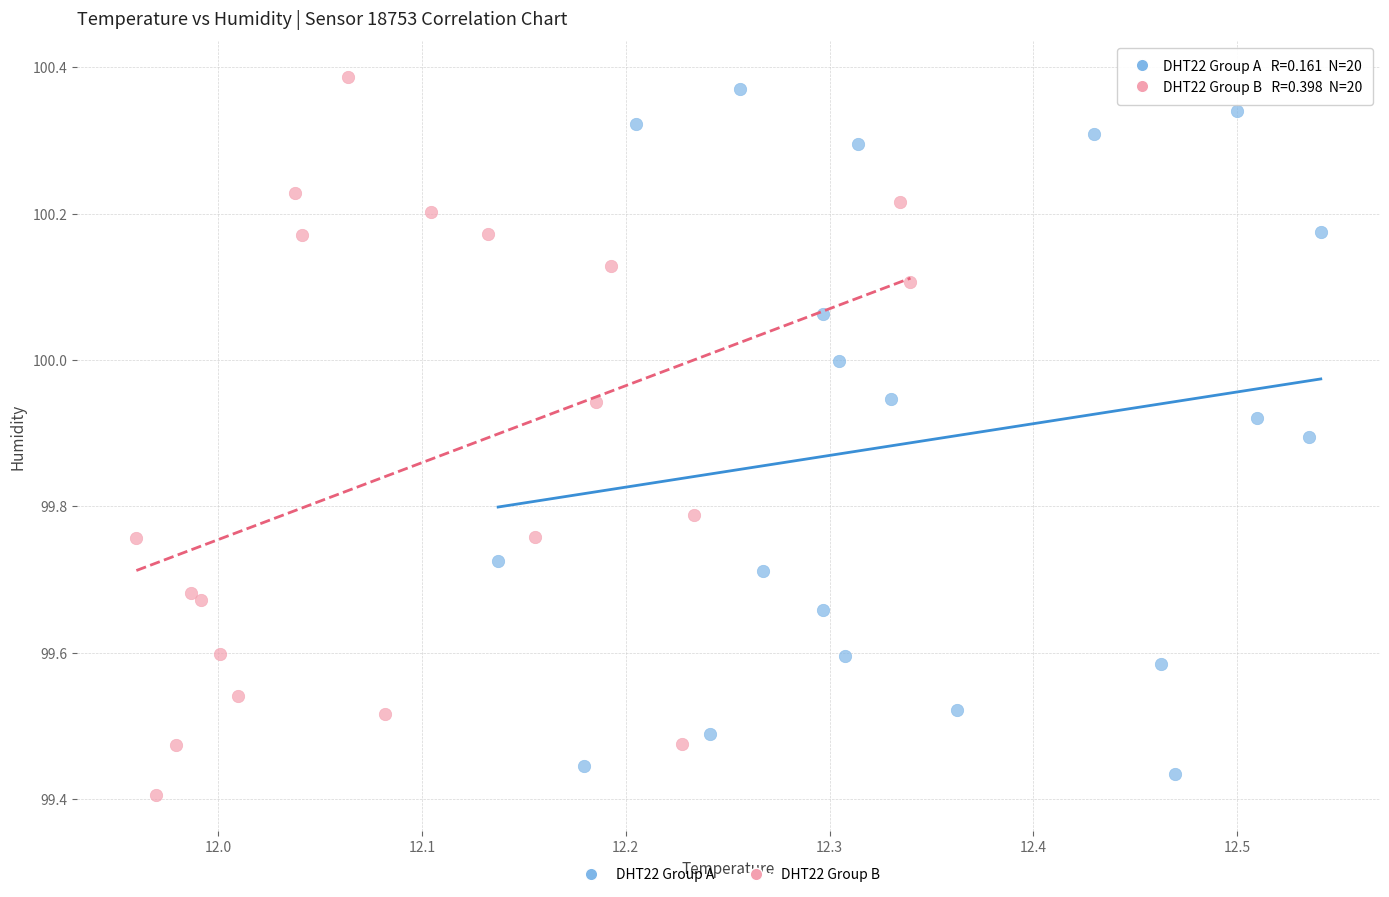

What are all the series names shown in the legend?

DHT22 Group A, DHT22 Group B